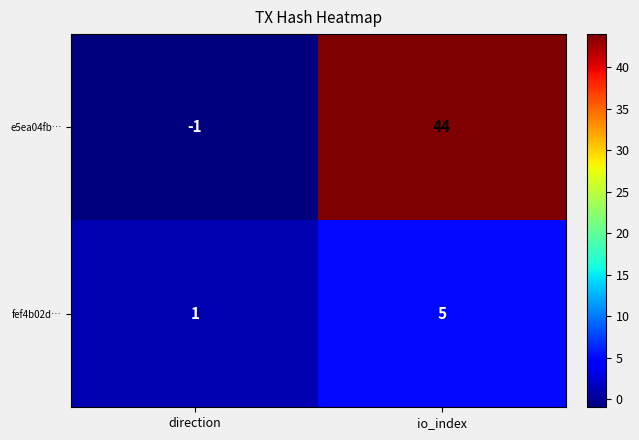

Which category has the highest value across all series?

io_index